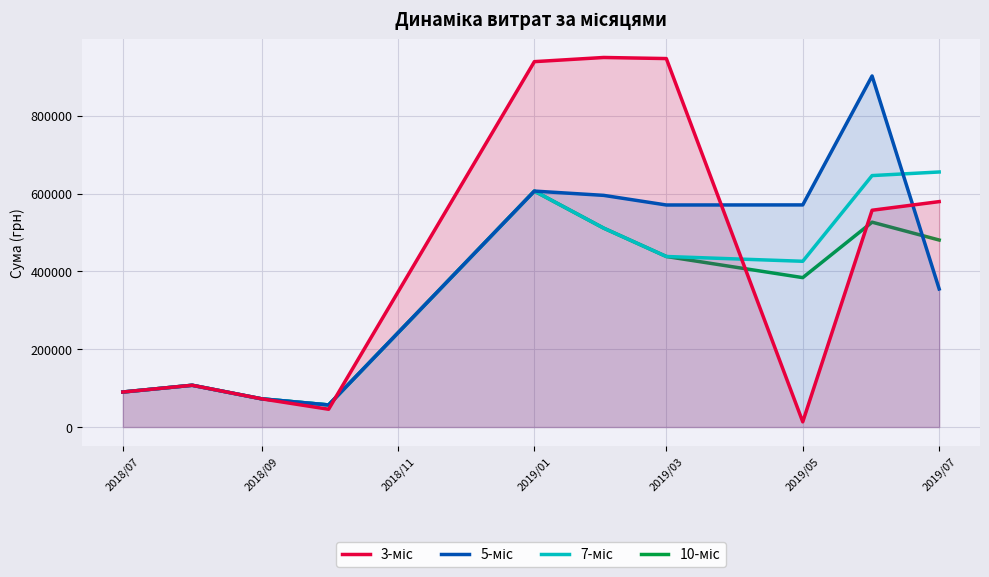

What is the difference between the maximum and second lowest values in the 3-міс series?

903884.8